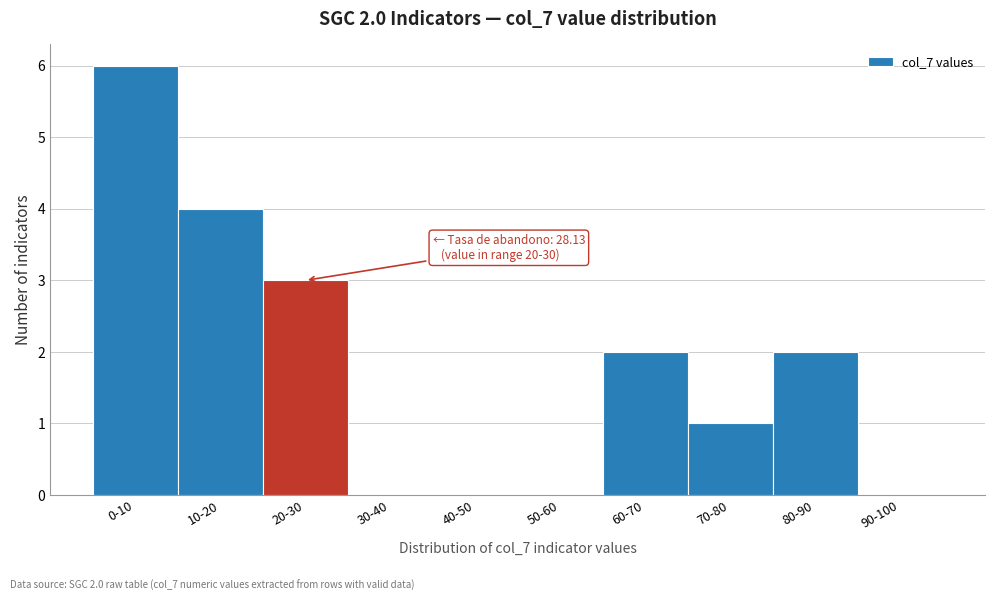

Reading left to right, extract all data points from this chart.

0-10=6	10-20=4	20-30=3	30-40=0	40-50=0	50-60=0	60-70=2	70-80=1	80-90=2	90-100=0